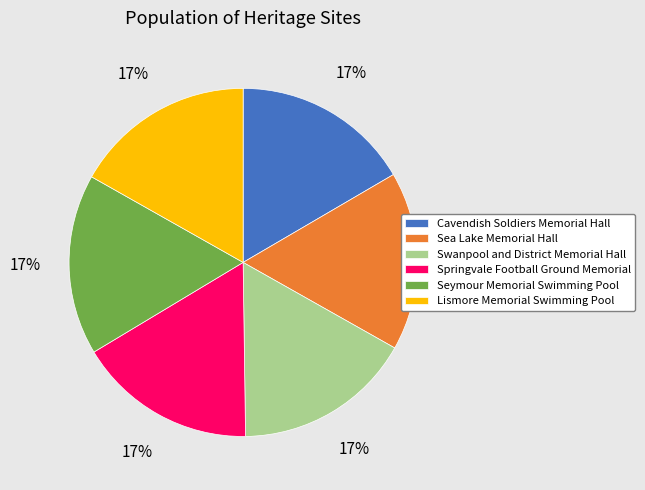

What percentage is the Lismore Memorial Swimming Pool slice, to the nearest percent?

17%